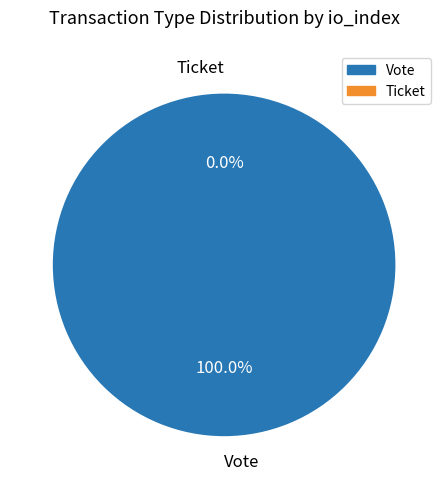

How many segments does this pie chart have?

2